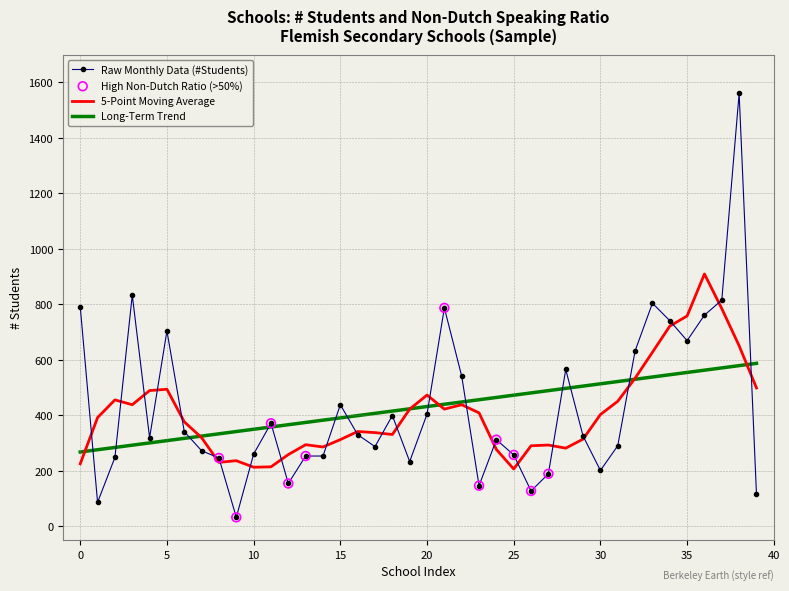

List the series in order of their peak value, lowest first.

Long-Term Trend, 5-Point Moving Average, Raw Monthly Data (#Students)